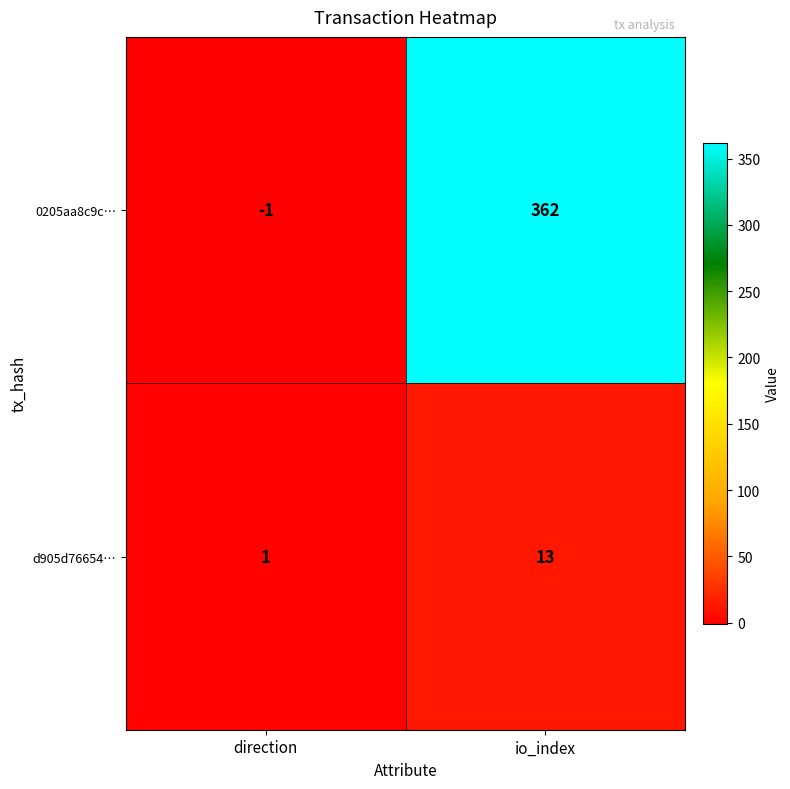

Reading left to right, list all the values displayed in this chart.

0205aa8c9c…: -1	362
d905d76654…: 1	13